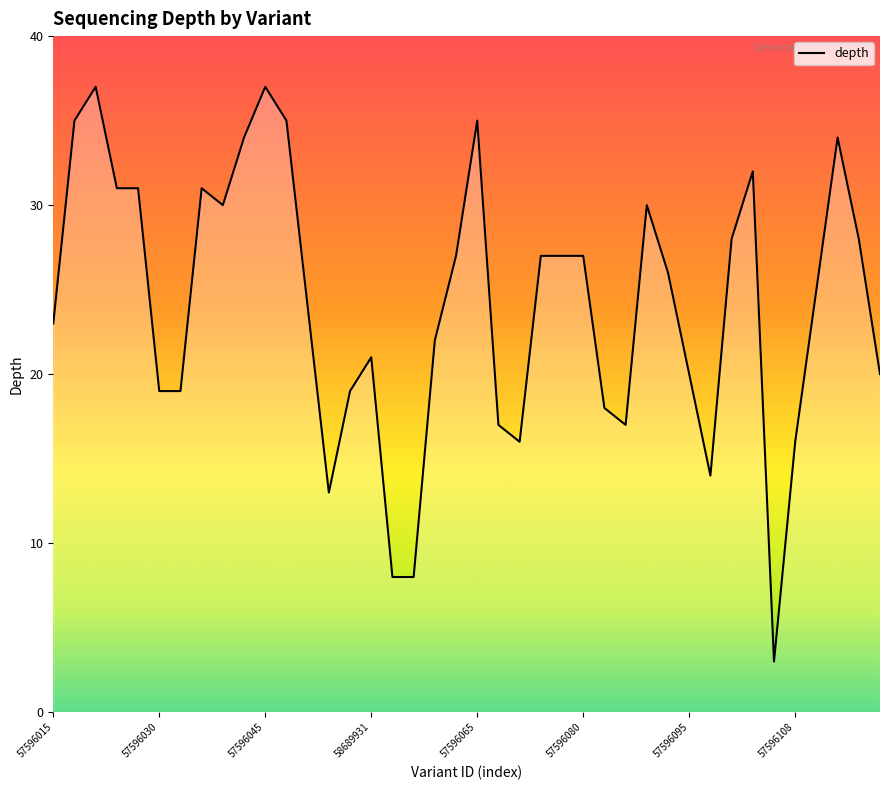

What is the smallest value displayed?

3